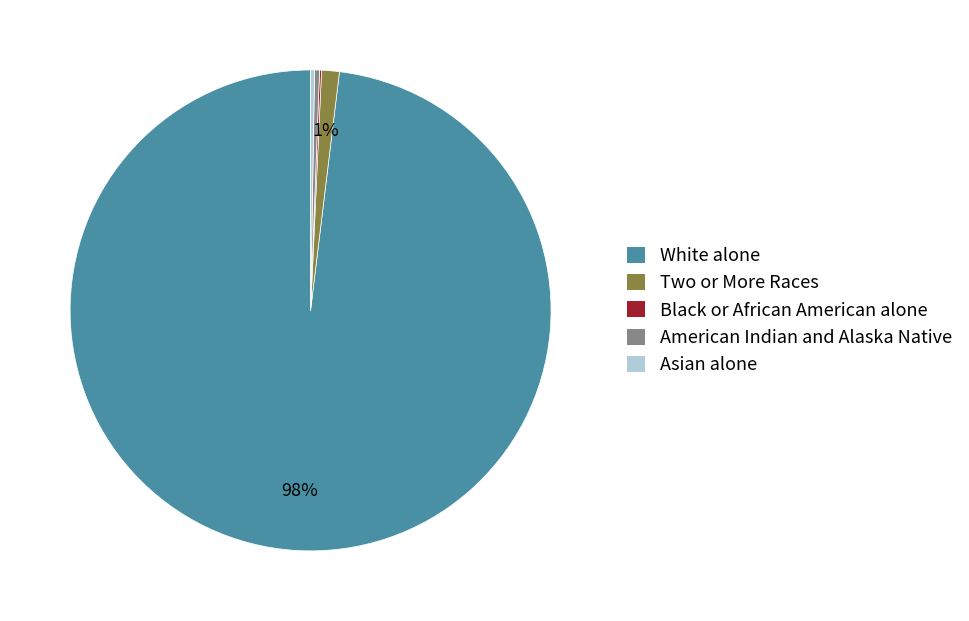

Is it true that White alone is 98% of the pie?

True